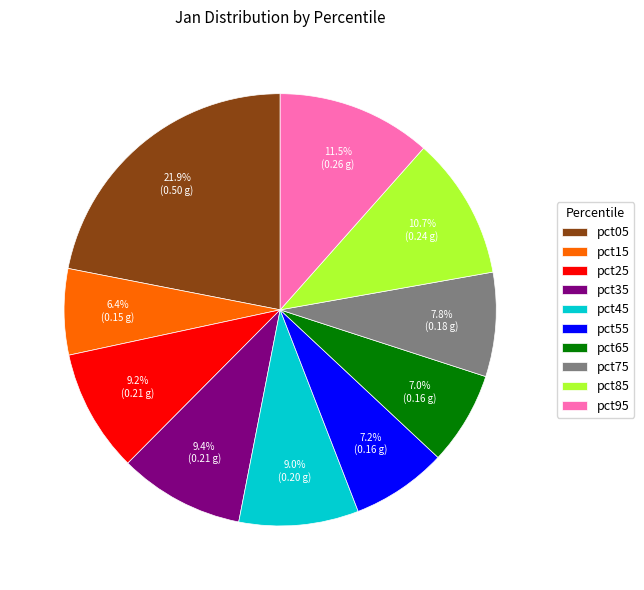

Is pct25 the majority of the pie?

No